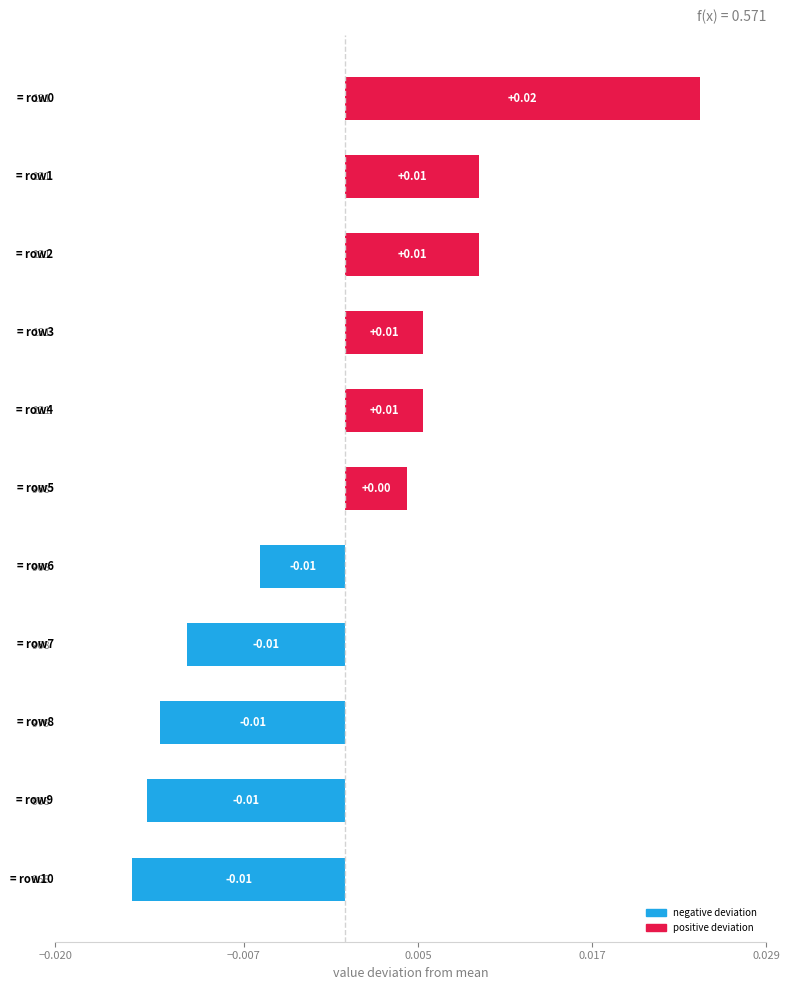

How many distinct data groups are displayed?

1